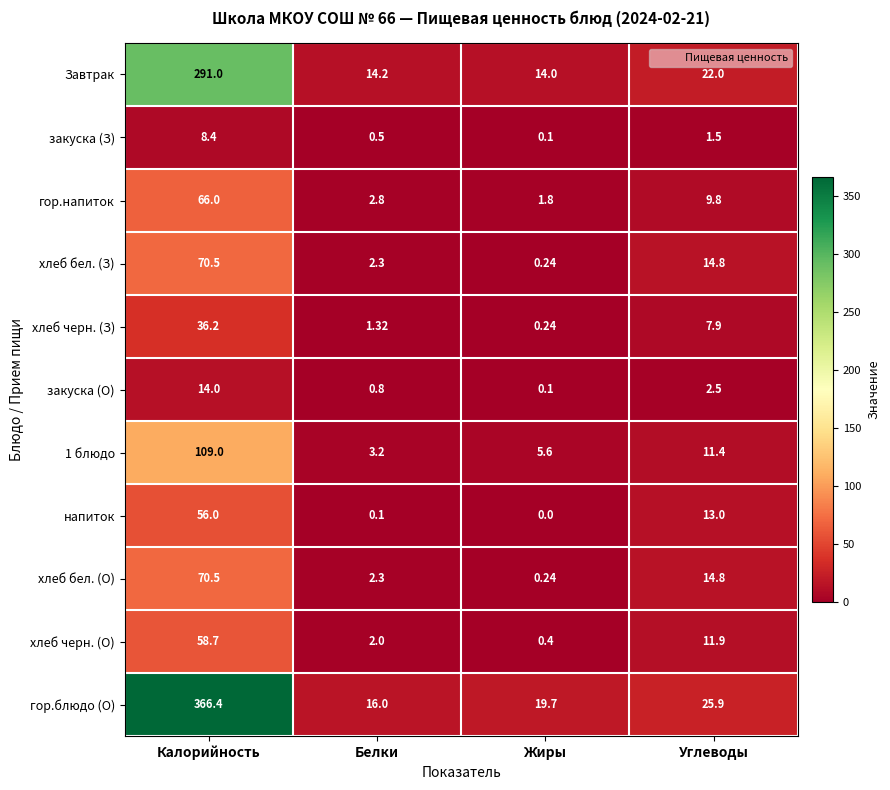

Which series has the largest range (max minus min)?

гор.блюдо (О)